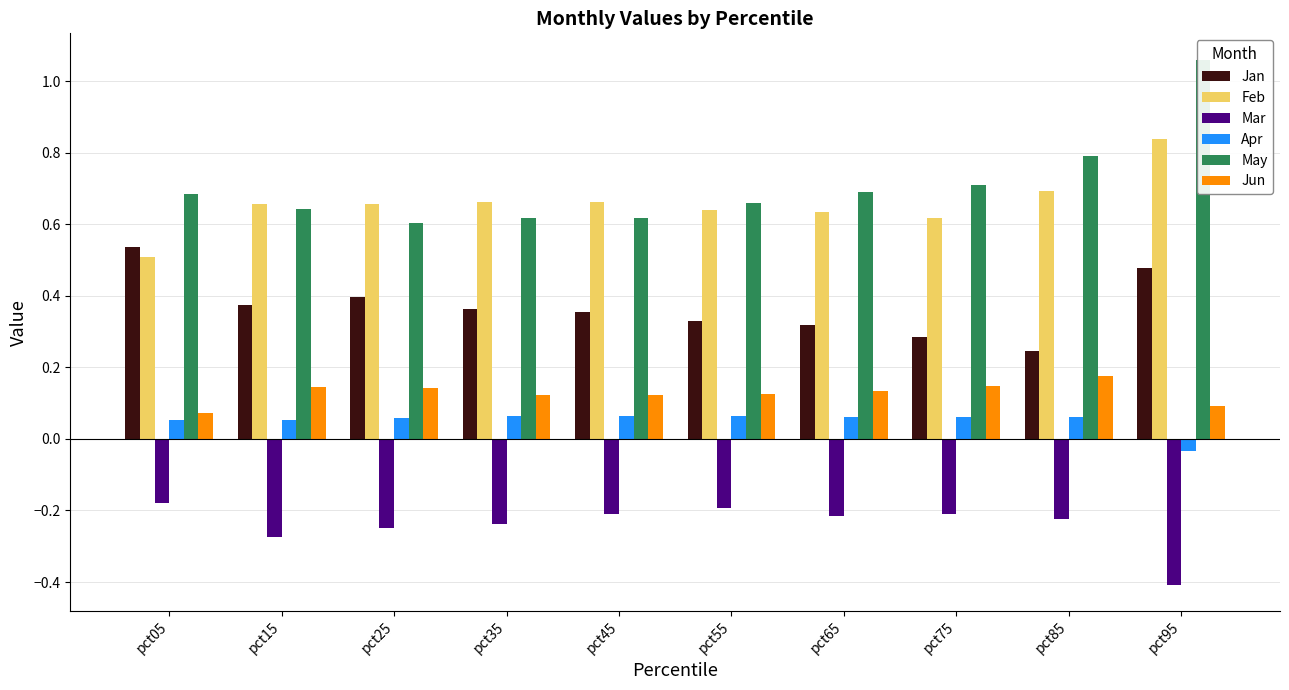

What is the value of the Jan bar at the 4th from the left?

0.4